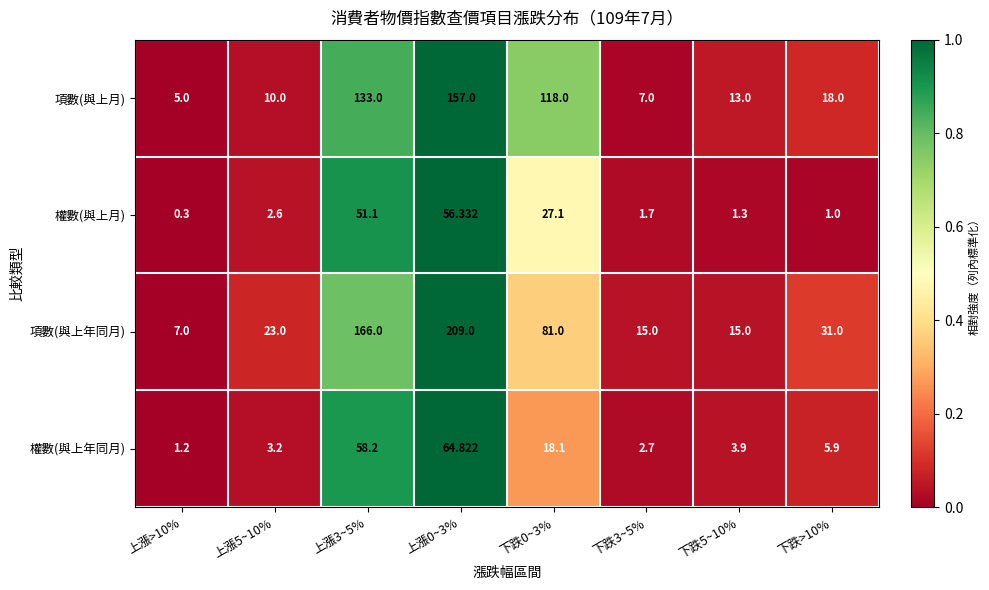

At 上漲5~10%, list the series in order from largest to smallest.

項數(與上年同月), 項數(與上月), 權數(與上年同月), 權數(與上月)